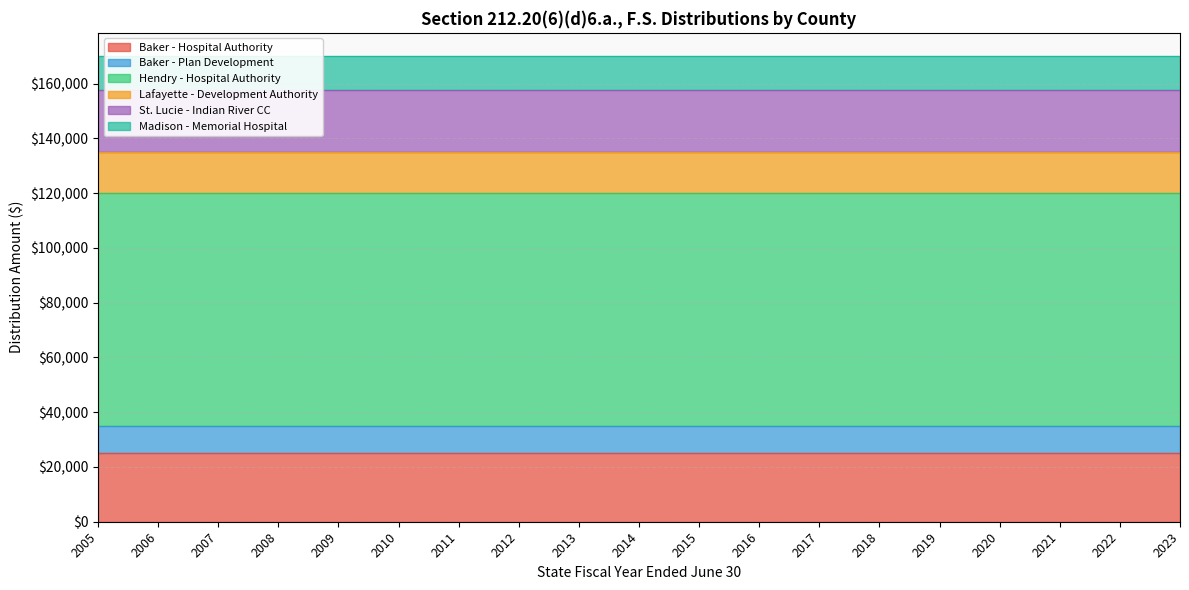

List the labels in order of Hendry - Hospital Authority value, largest first.

2005, 2006, 2007, 2008, 2009, 2010, 2011, 2012, 2013, 2014, 2015, 2016, 2017, 2018, 2019, 2020, 2021, 2022, 2023